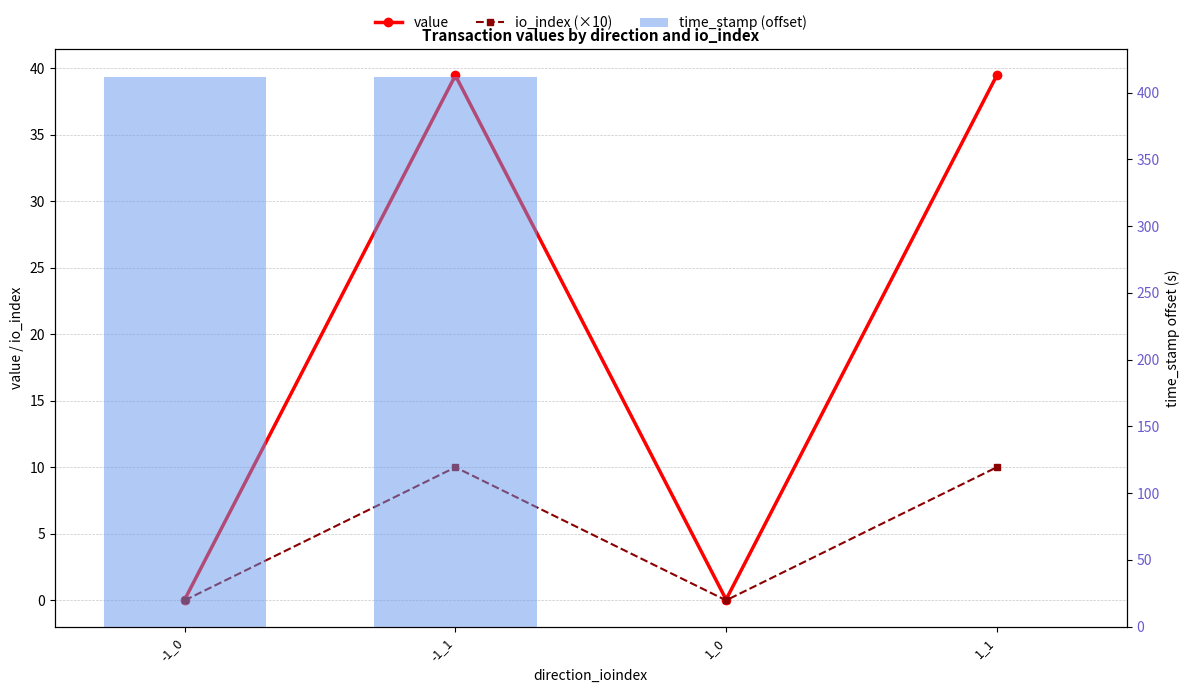

What position from the right is 1_1?

1